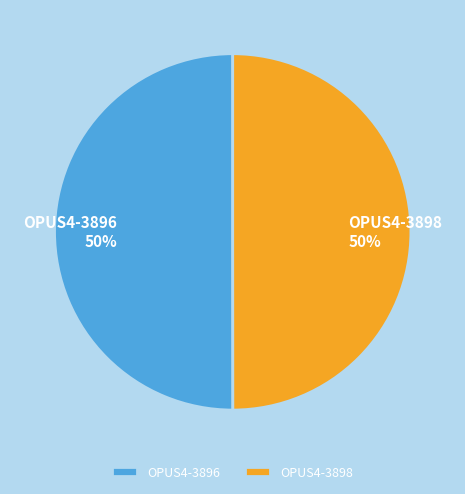

To the nearest percent, what portion does OPUS4-3898 represent?

50%